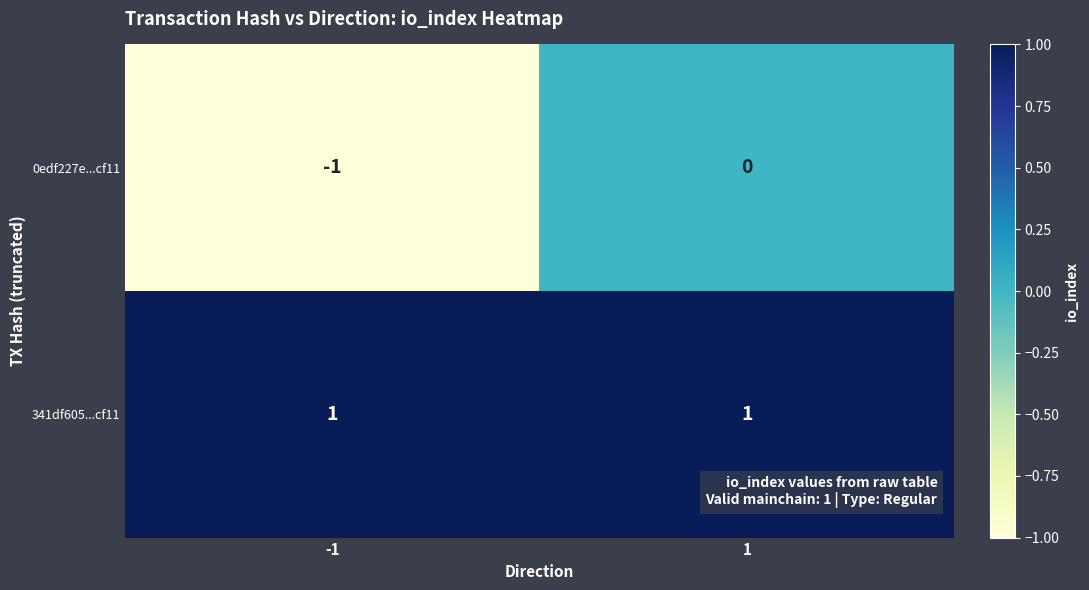

True or false: 0edf227e...cf11 has a value of 1 at 1.

False